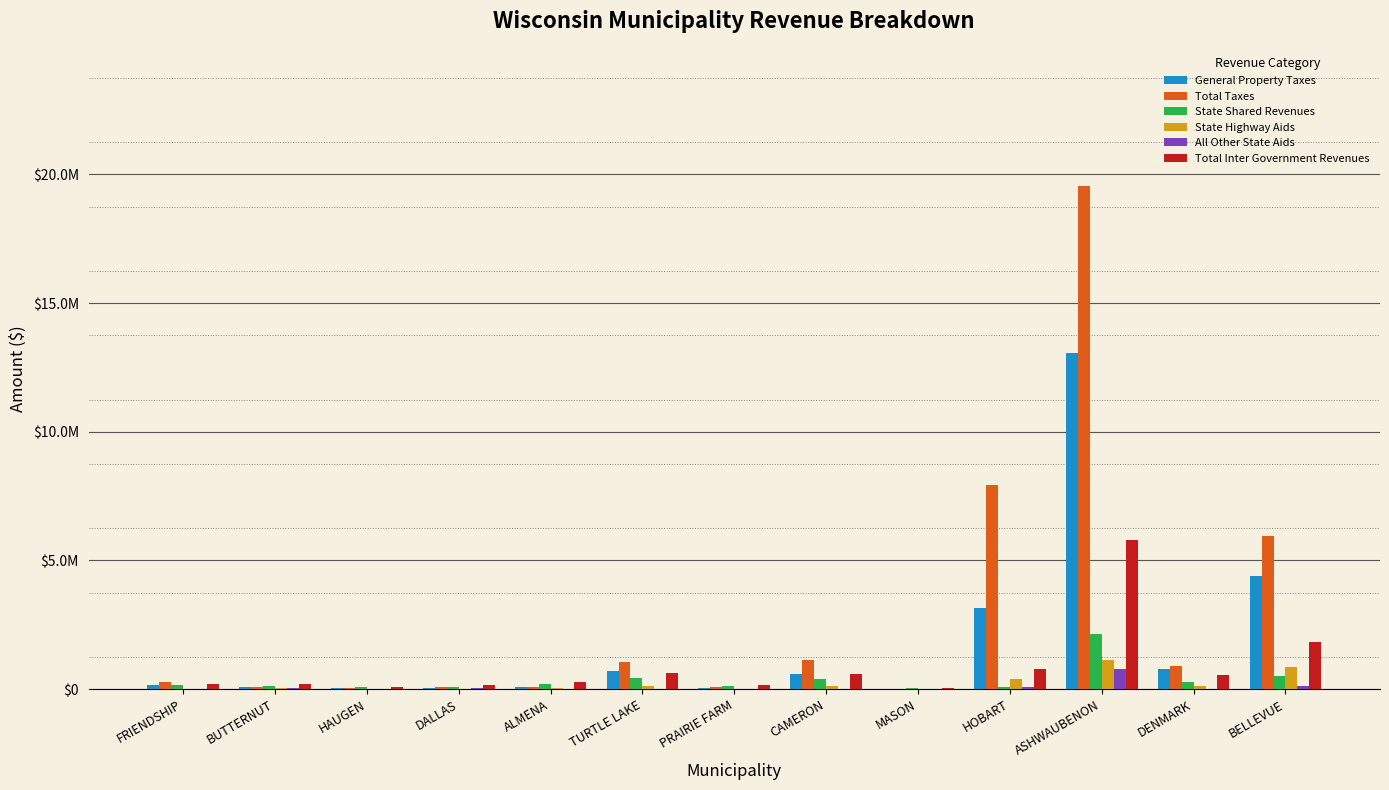

At which category is the sum across all series the highest?

ASHWAUBENON